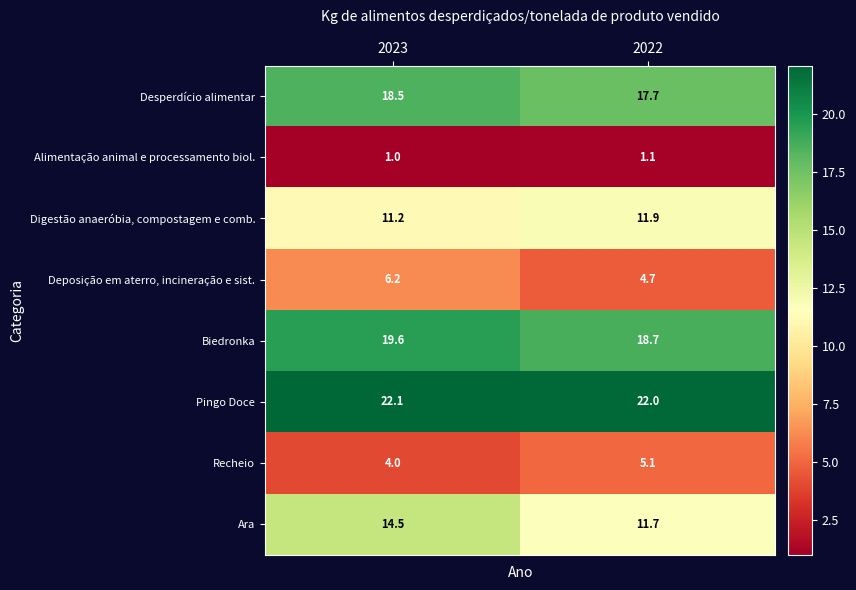

How many categories are shown in the chart?

2